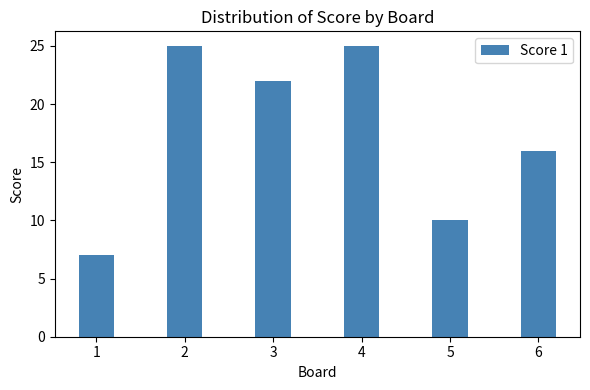

Which has a higher value, 6 or 5?

6